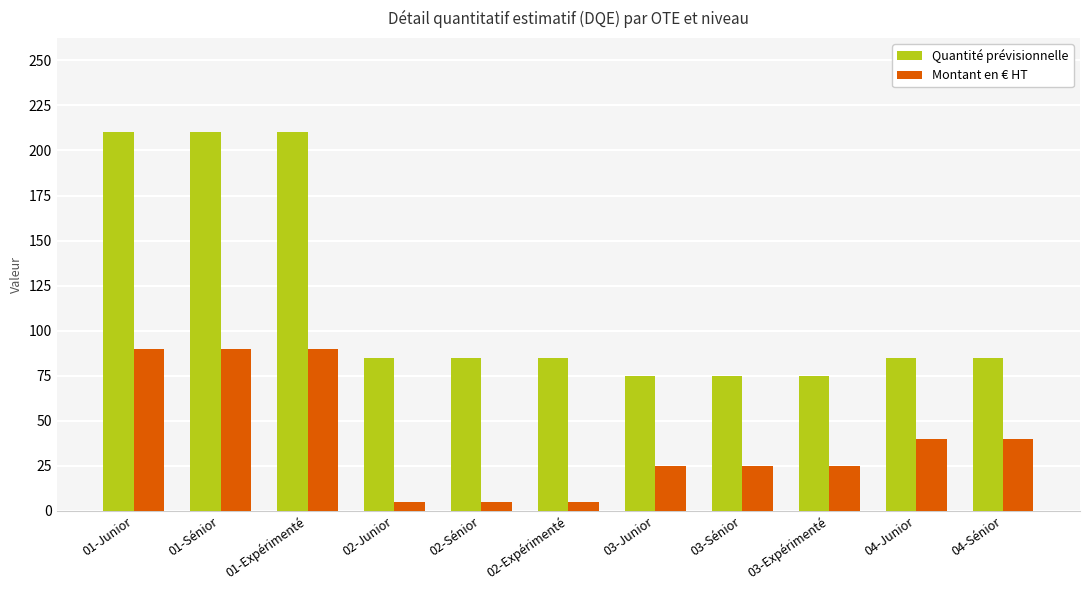

Is the value of Quantité prévisionnelle at 01-Expérimenté greater than the value of Montant en € HT at 01-Expérimenté?

Yes